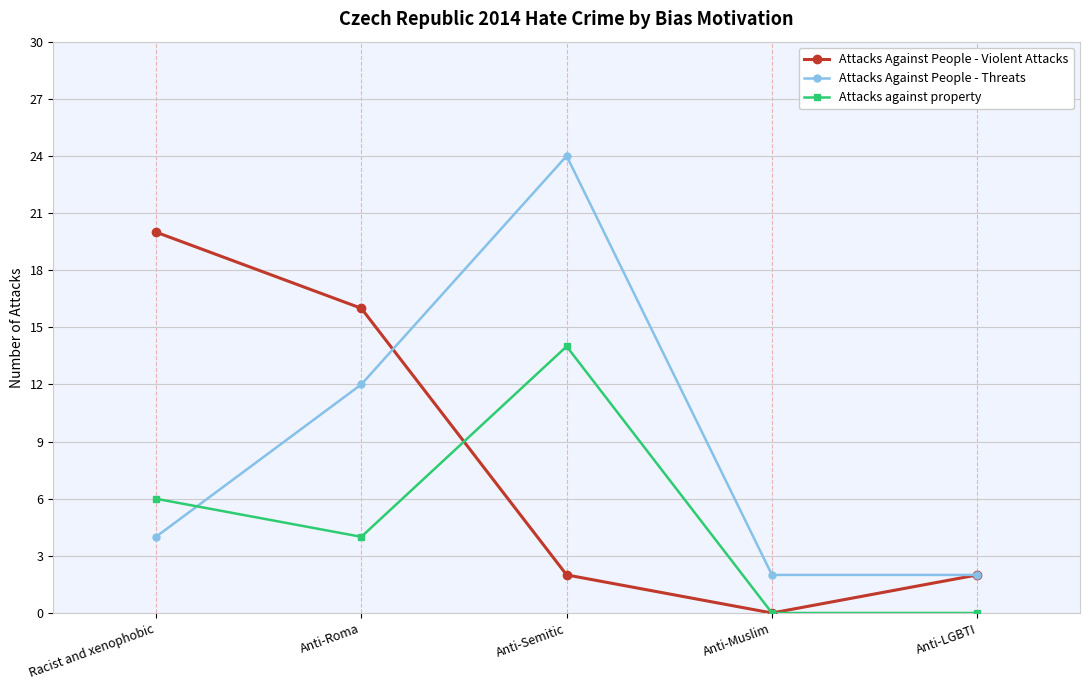

At which label is Attacks against property closest to 7?

Racist and xenophobic